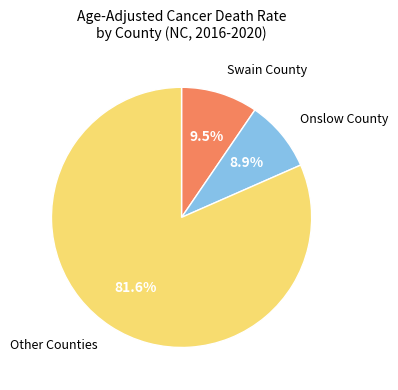

To the nearest percent, what is the average slice percentage?

33%